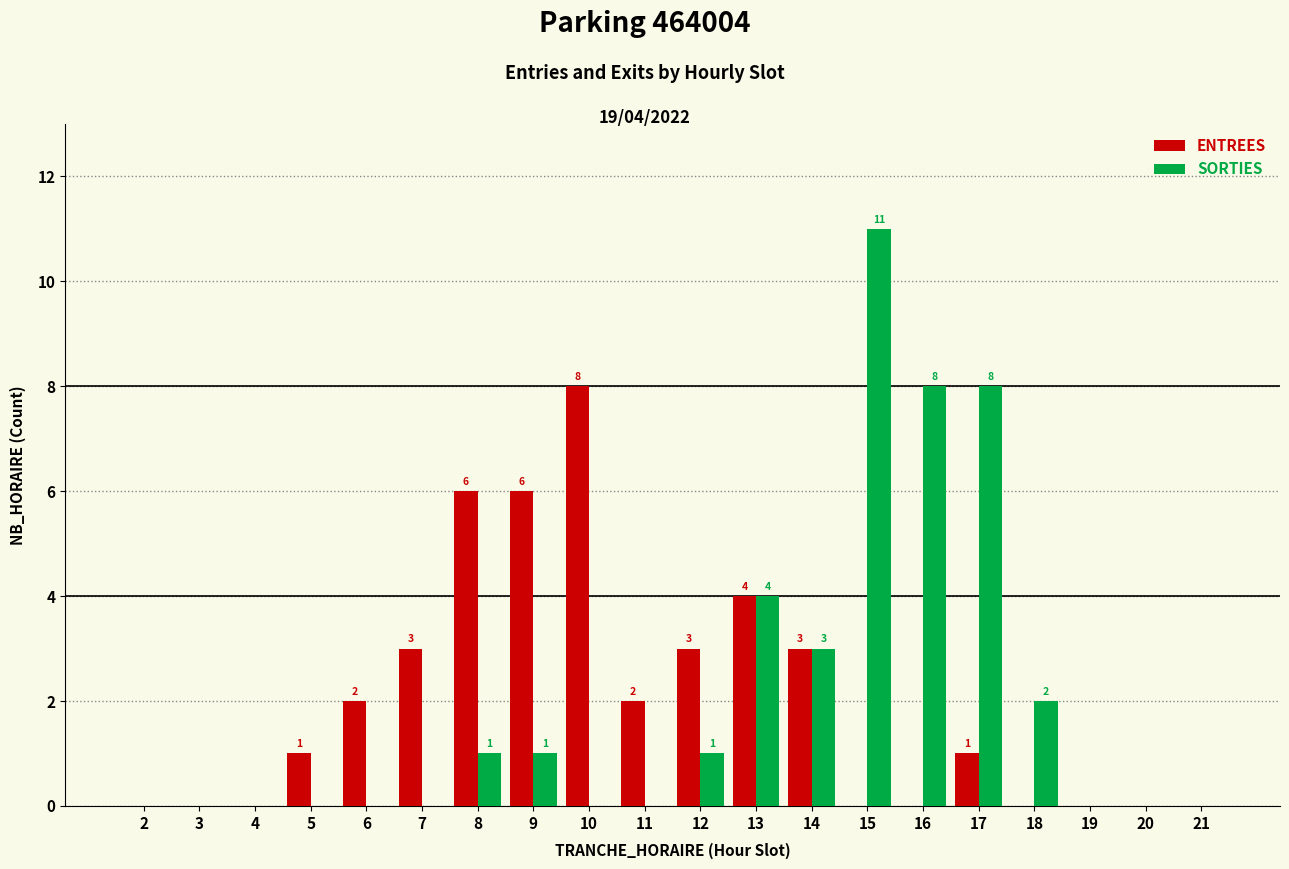

Is the value of SORTIES at 3 greater than the value of ENTREES at 10?

No